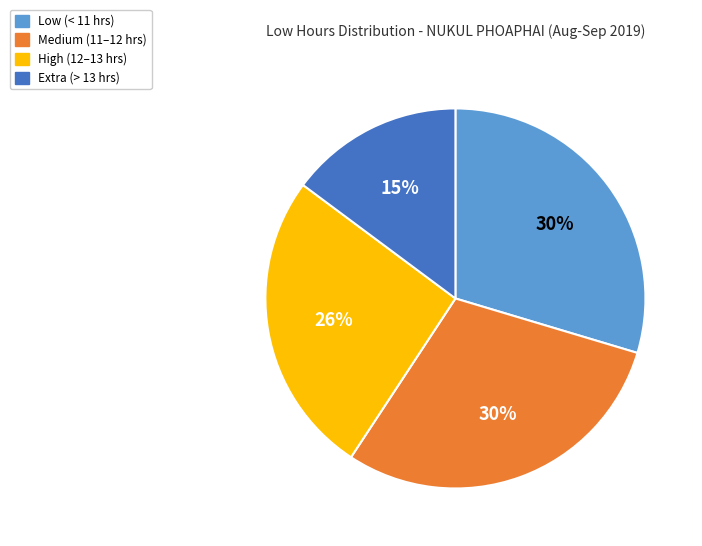

Is there a majority slice in this chart?

No